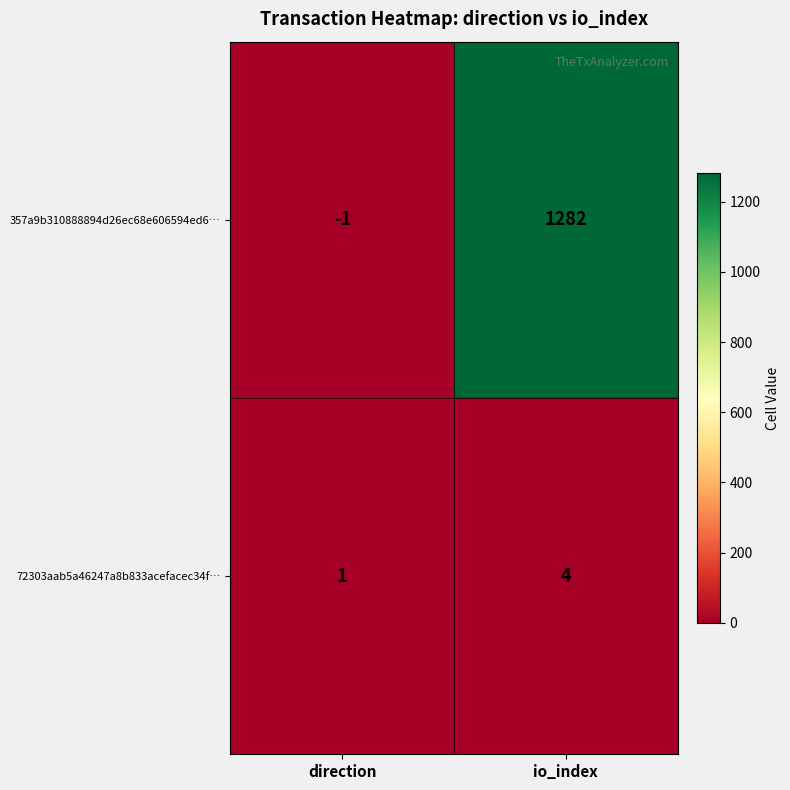

What is the greatest value displayed?

1282